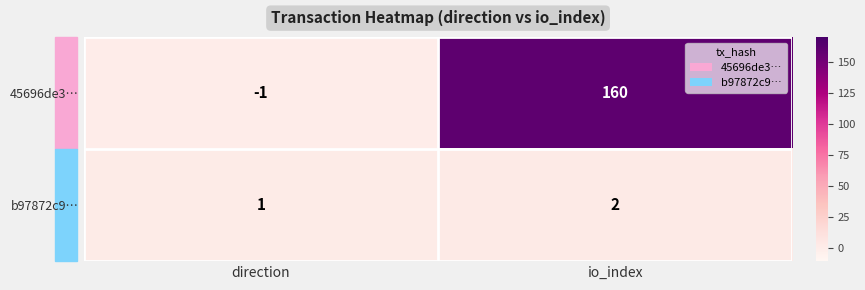

What is the difference between the maximum and minimum values in the 45696de3… series?

161